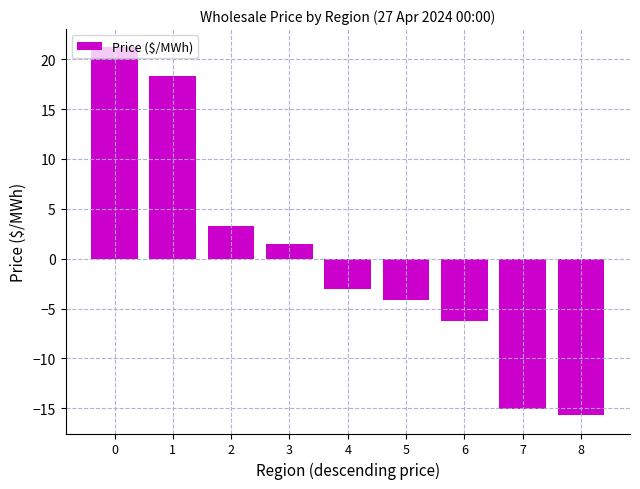

What is the sum of the values at 5 and 3?

-2.7